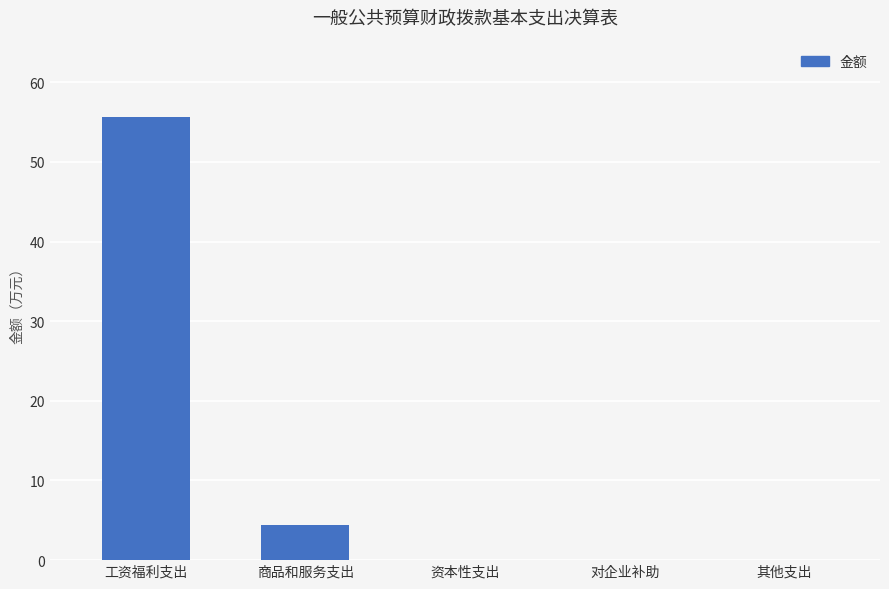

How many data points does each series have?

5